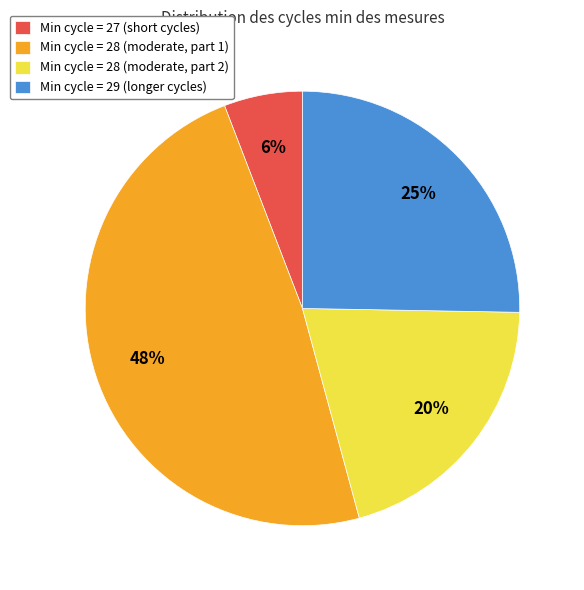

How many segments does this pie chart have?

4